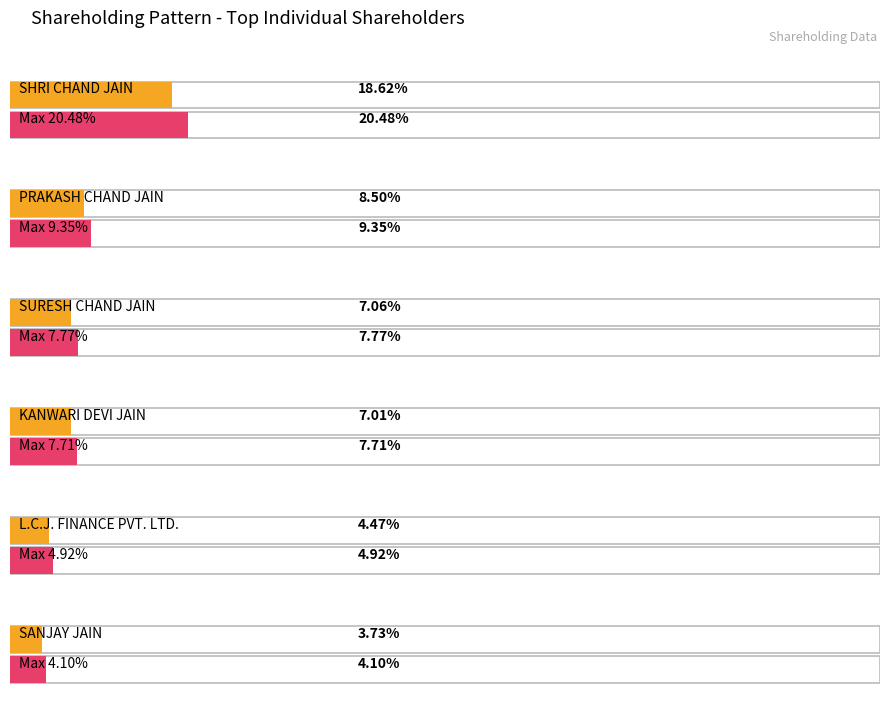

Between SANDEEP JAIN and SURESH CHAND JAIN, which is larger?

SURESH CHAND JAIN